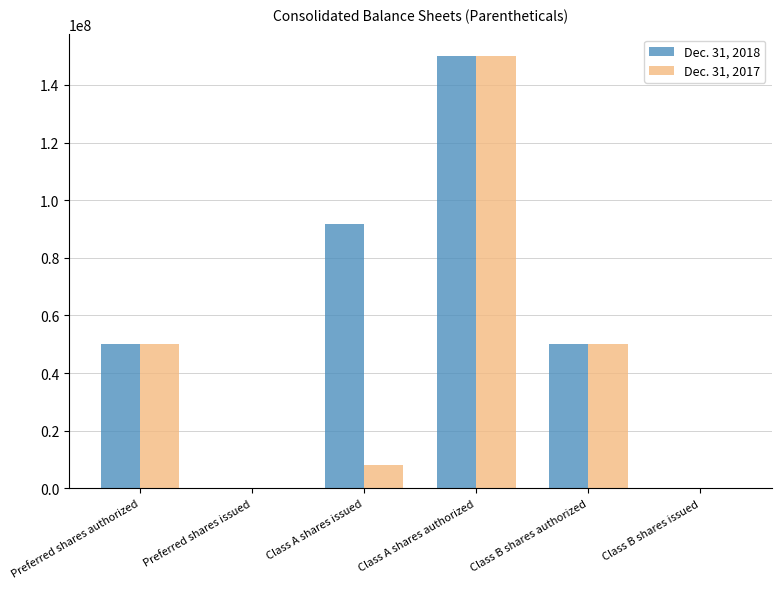

Does the chart contain stacked bars?

No